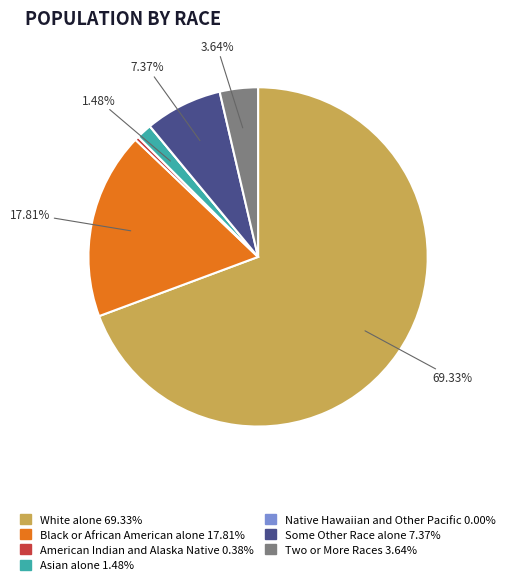

Is there a majority slice in this chart?

Yes